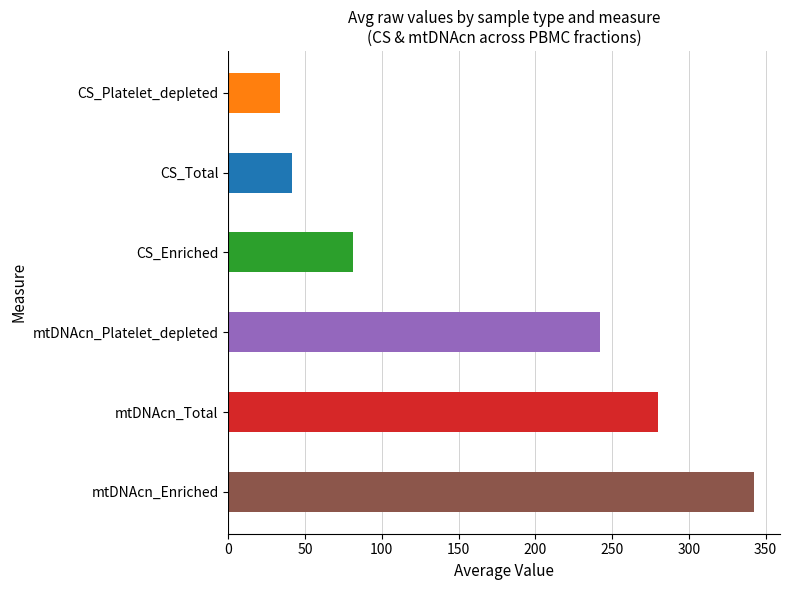

What is the greatest value displayed?

342.3